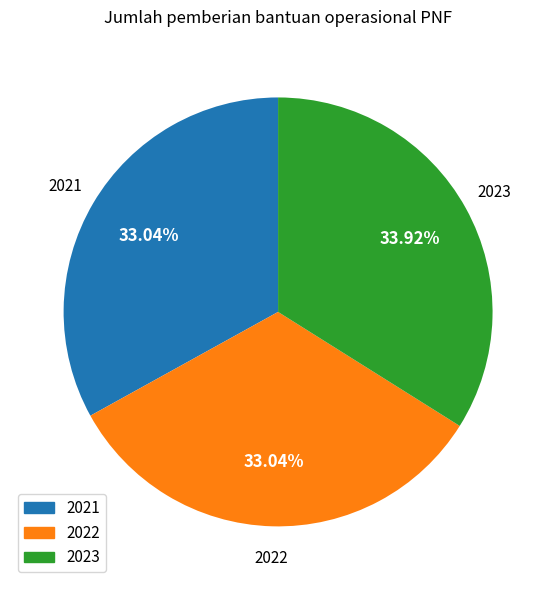

Is there a majority slice in this chart?

No